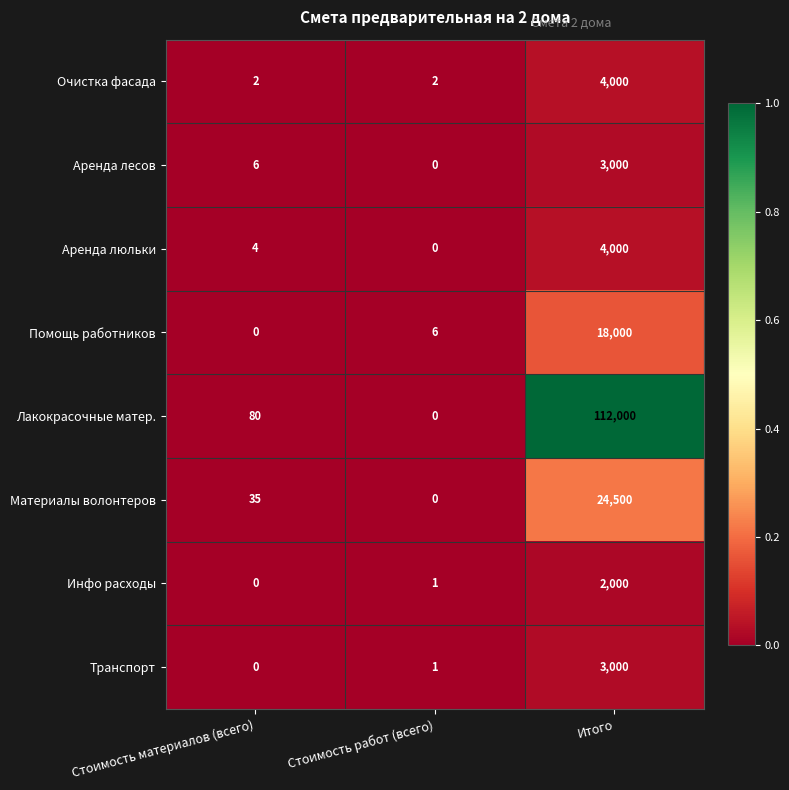

What is the difference between the highest and lowest values at Стоимость материалов (всего)?

80